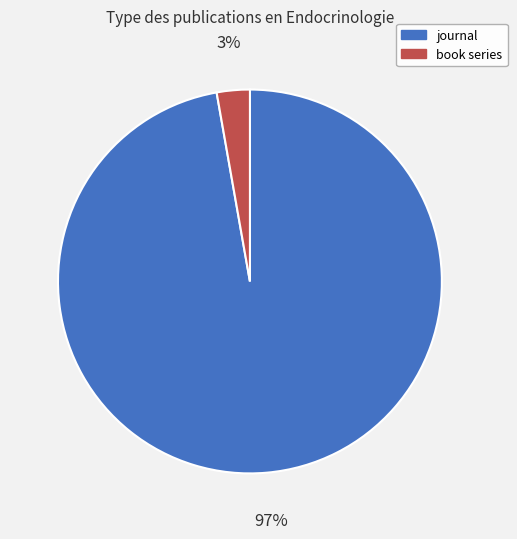

How many segments does this pie chart have?

2